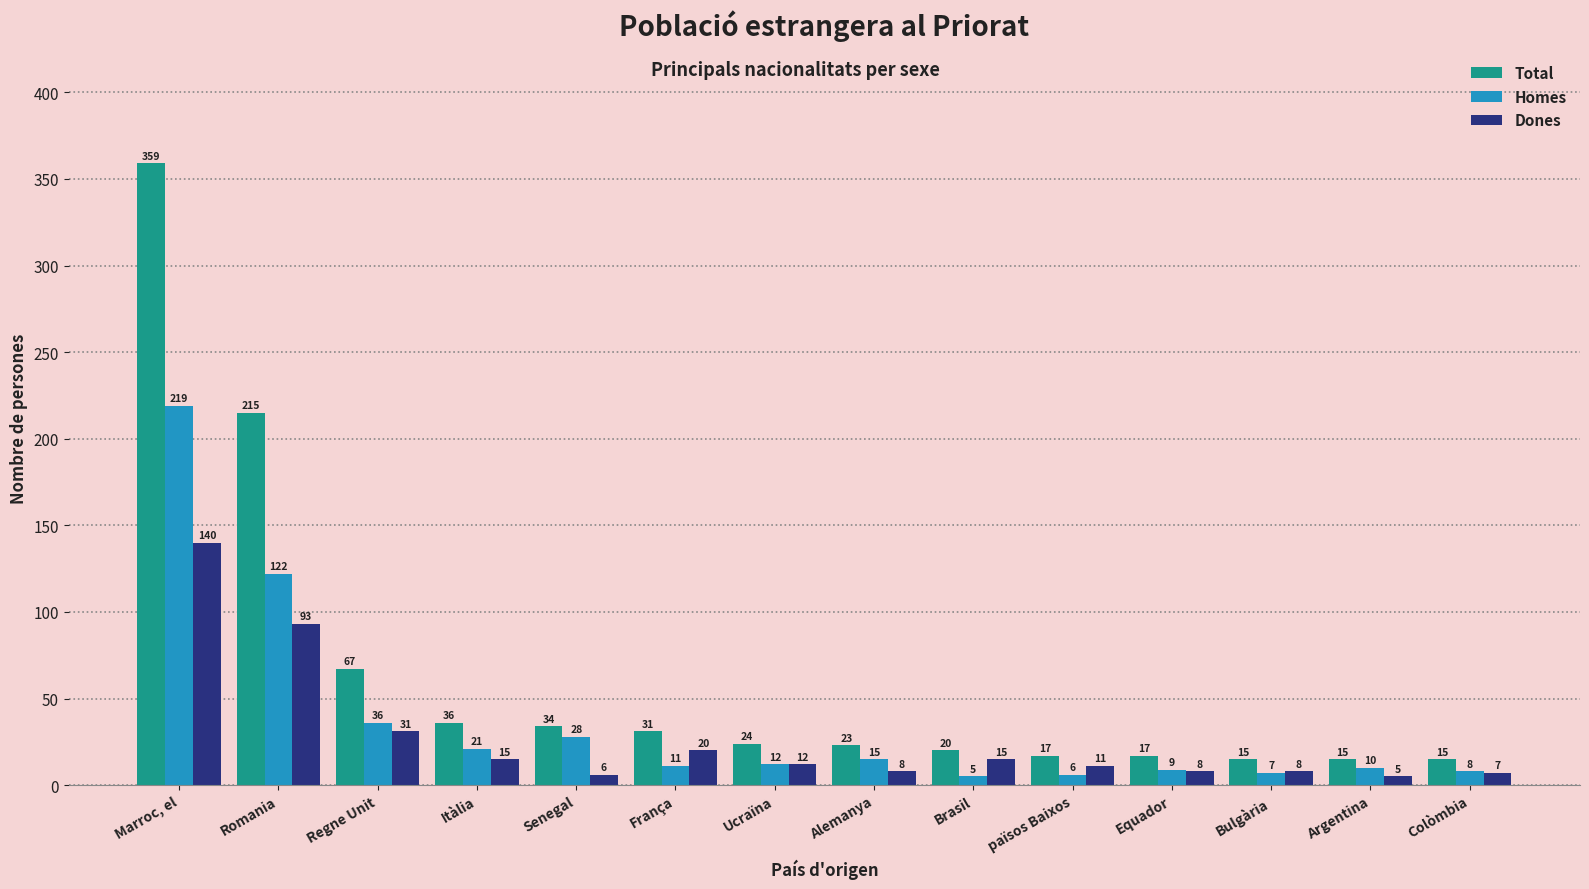

Where is Total nearest to the value 187?

Romania